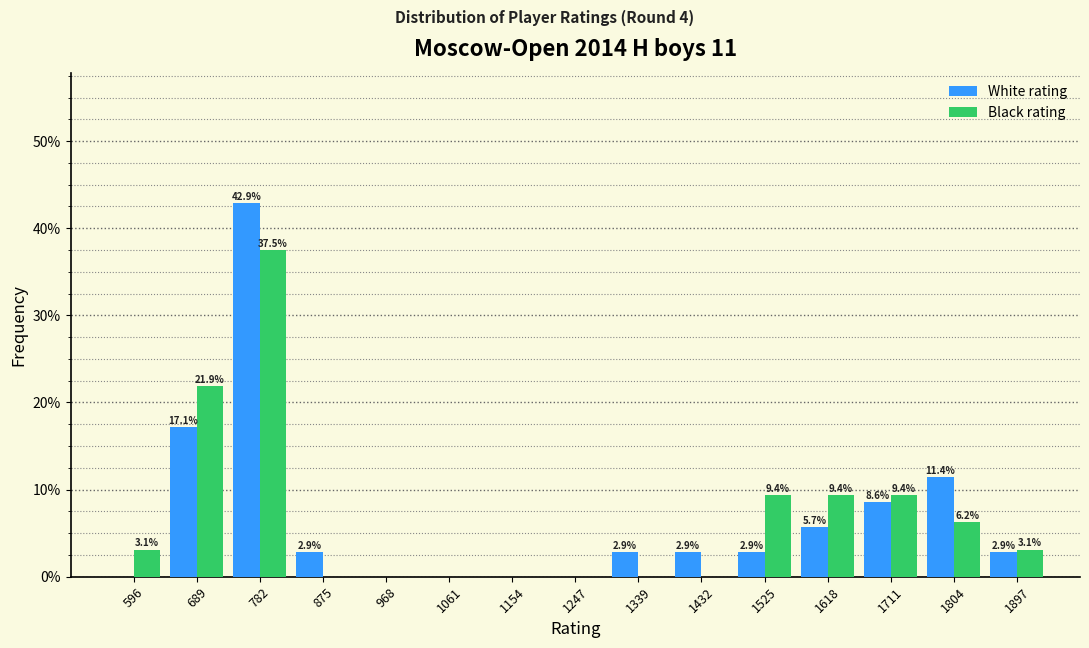

In the Black rating series, which range on the x-axis has the tallest bar?

740 to 830